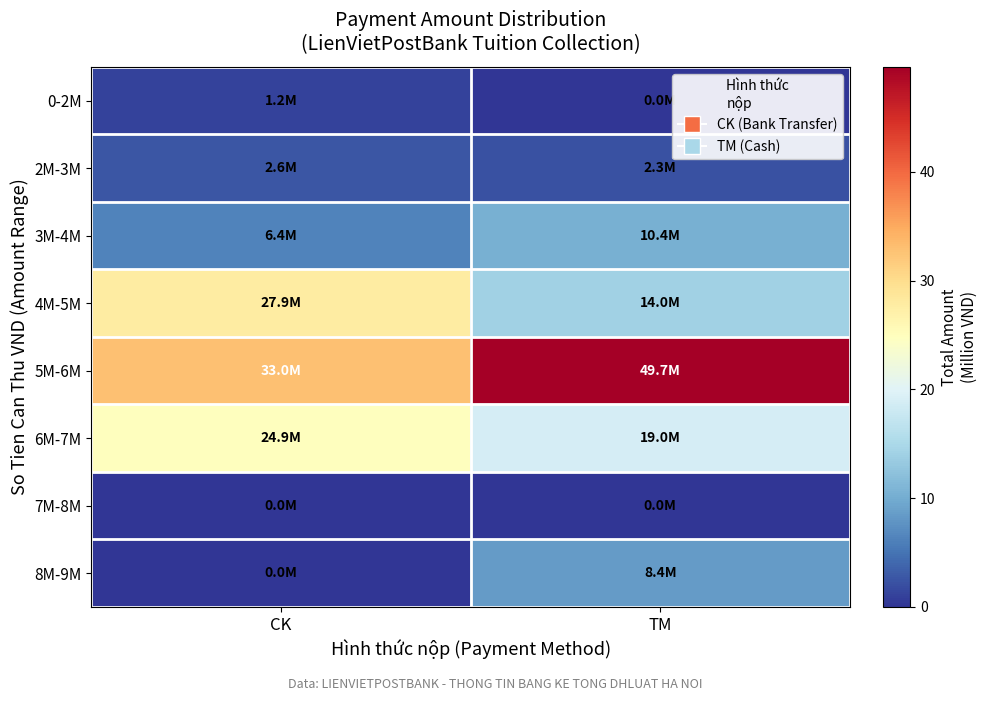

Reading left to right, what are all the values shown in this chart?

0-2M: CK=1.2	TM=0.0
2M-3M: CK=2.6	TM=2.3
3M-4M: CK=6.4	TM=10.4
4M-5M: CK=27.9	TM=14.0
5M-6M: CK=33.0	TM=49.7
6M-7M: CK=24.9	TM=19.0
7M-8M: CK=0.0	TM=0.0
8M-9M: CK=0.0	TM=8.4